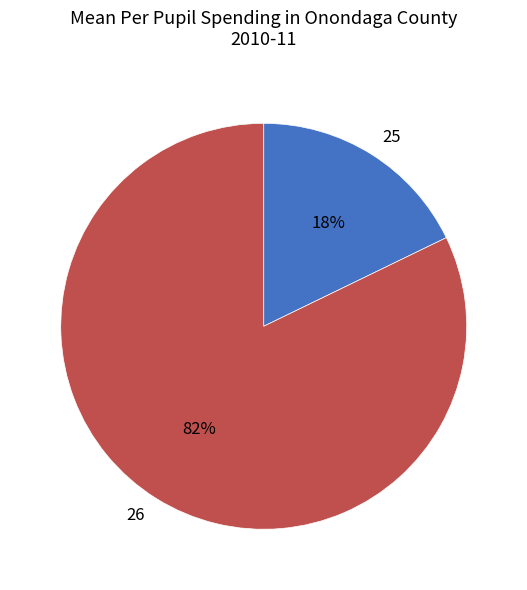

True or false: 26 accounts for 82% of the total.

True